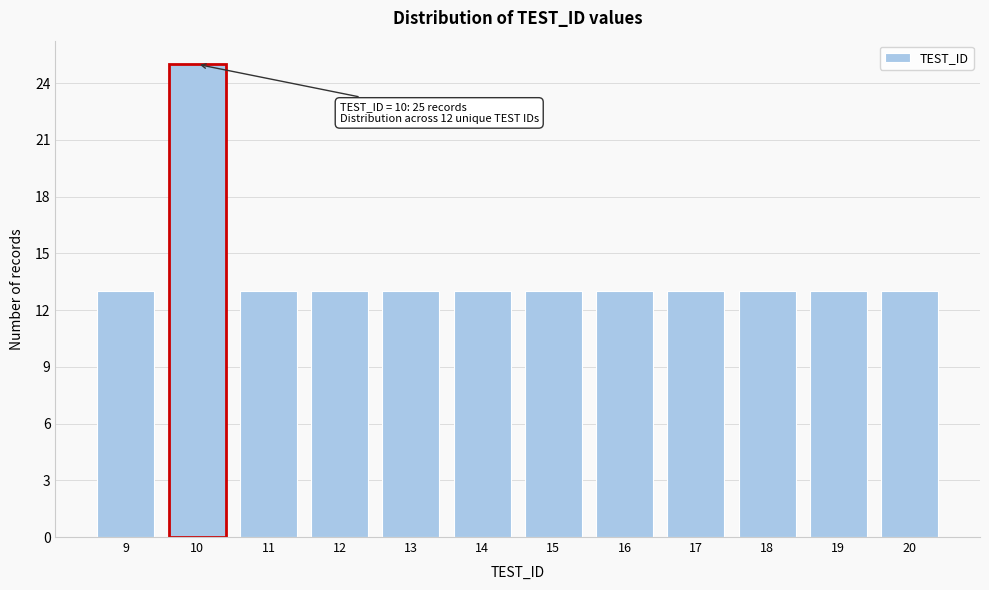

Reading left to right, extract all data points from this chart.

13	25	13	13	13	13	13	13	13	13	13	13